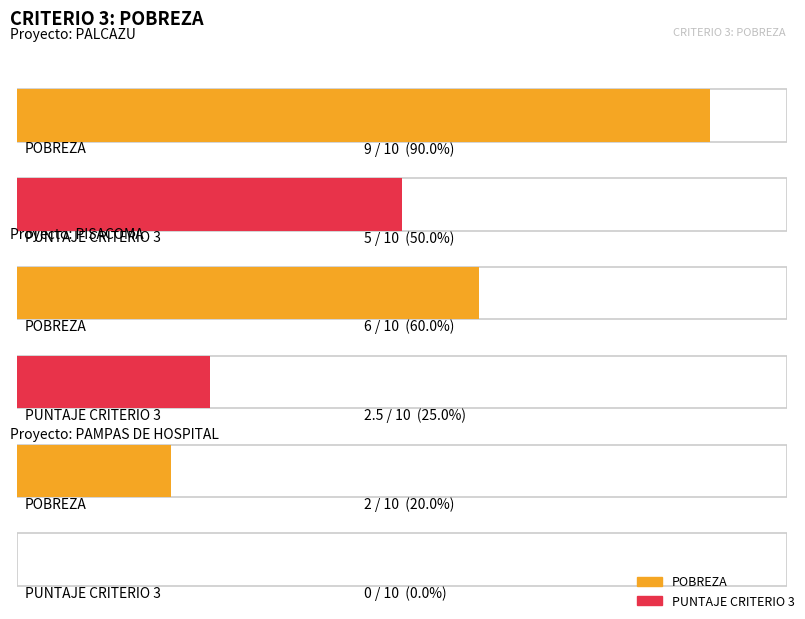

Between PALCAZU and PAMPAS DE HOSPITAL, which series saw the biggest shift?

POBREZA